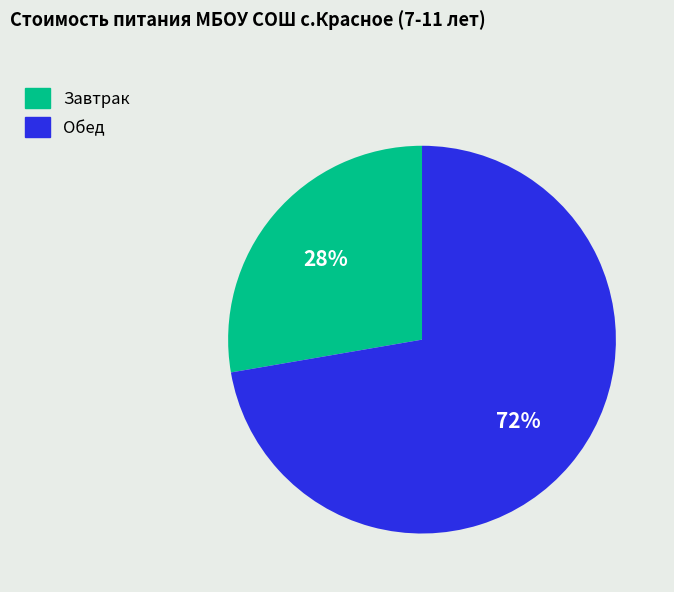

Which has a higher value, Обед or Завтрак?

Обед